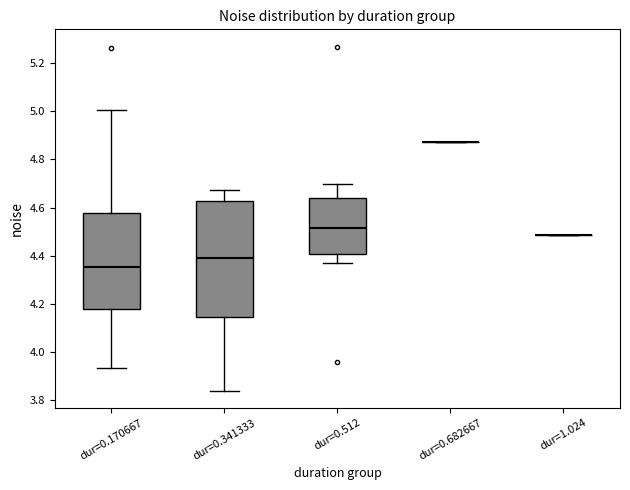

Reading left to right, read every box against the y-axis: the position of its median line, the range the box covers, and the ends of its whiskers. The values are not printed on the chart, so give them approximately, as read against the axis.

dur=0.170667: median 4.36, box 4.18 to 4.58, whiskers 3.94 to 5.00
dur=0.341333: median 4.40, box 4.14 to 4.62, whiskers 3.84 to 4.68
dur=0.512: median 4.52, box 4.40 to 4.64, whiskers 4.38 to 4.70
dur=0.682667: box collapsed to a line at 4.88, whiskers 4.88 to 4.88
dur=1.024: box collapsed to a line at 4.48, whiskers 4.48 to 4.48